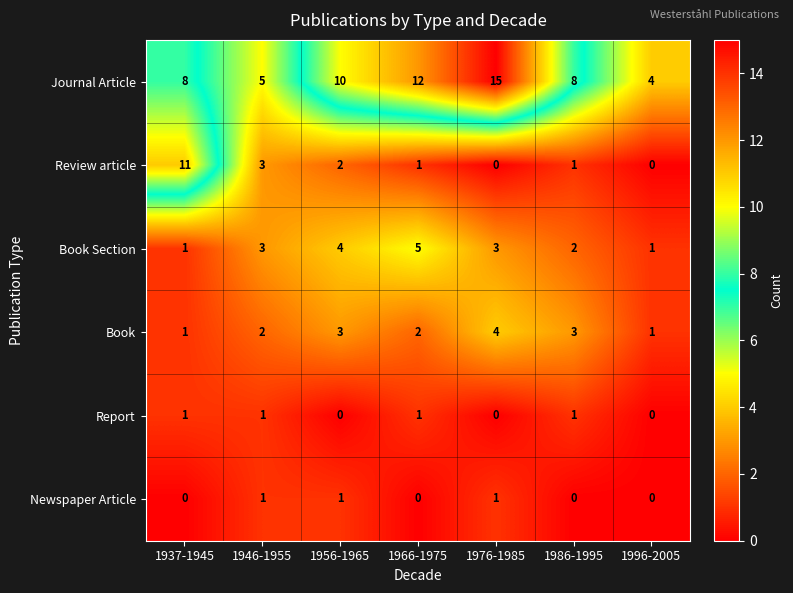

Which series changed the most between 1976-1985 and 1986-1995?

Journal Article